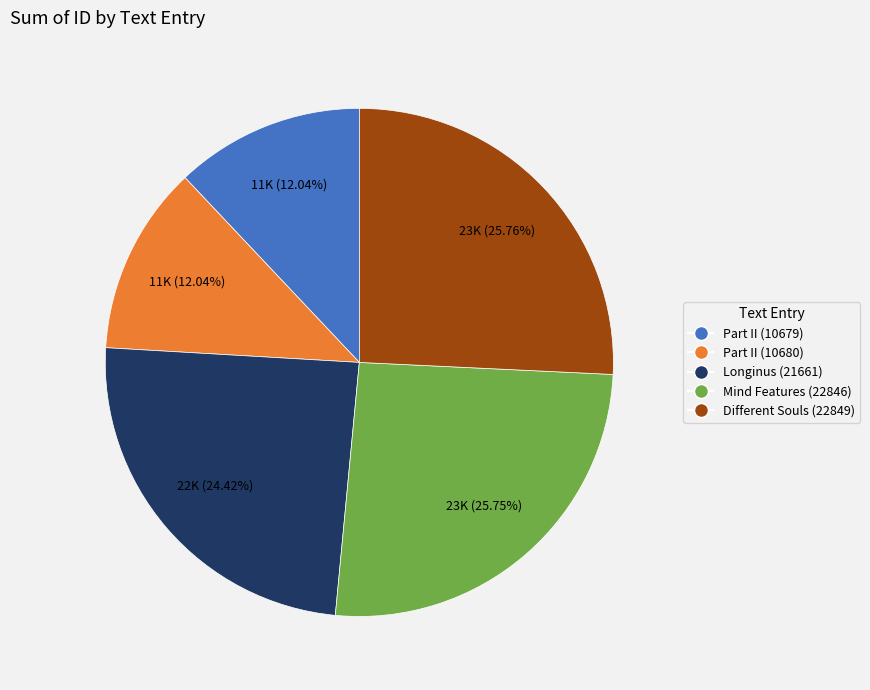

How many slices are in this pie chart?

5